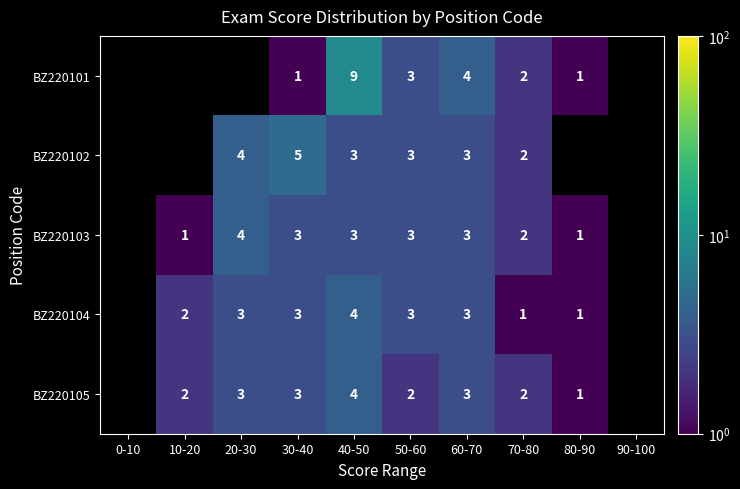

True or false: BZ220103 has a value of 3 at 70-80.

False